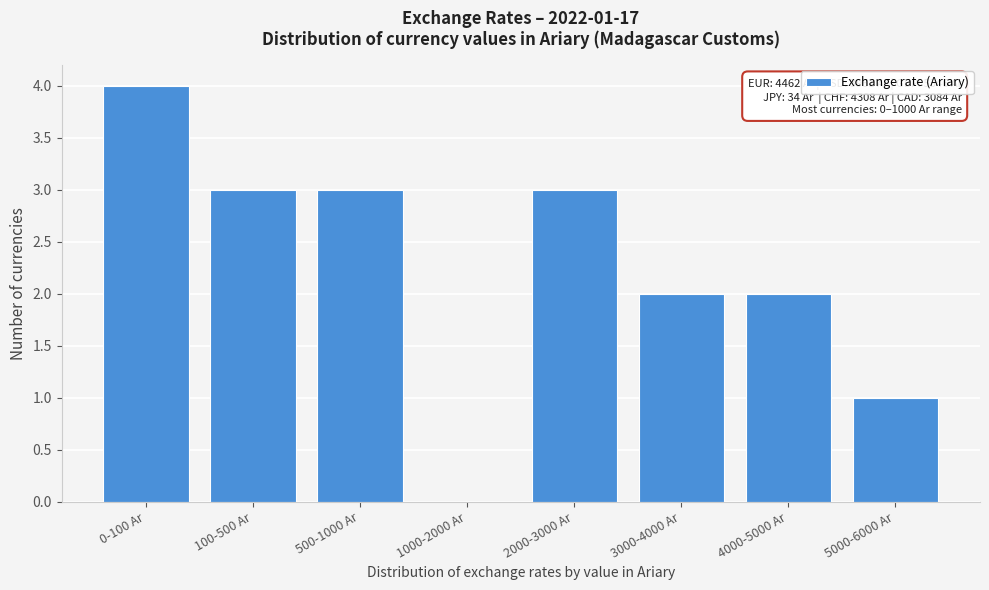

Reading right to left, list all the values displayed in this chart.

5000-6000 Ar=1	4000-5000 Ar=2	3000-4000 Ar=2	2000-3000 Ar=3	1000-2000 Ar=0	500-1000 Ar=3	100-500 Ar=3	0-100 Ar=4